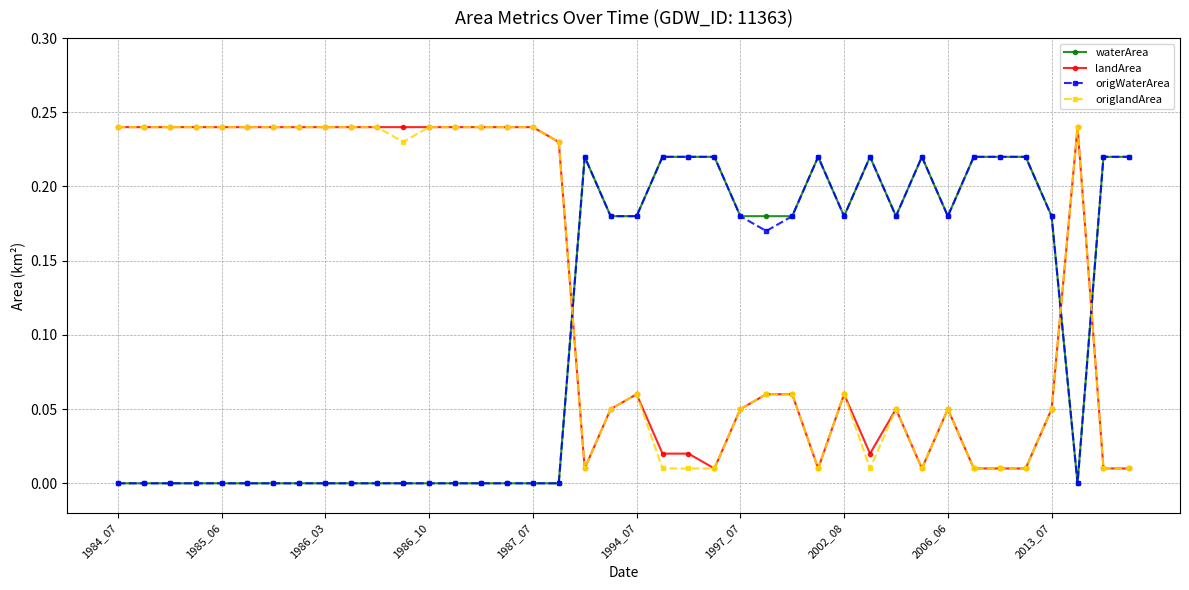

True or false: origlandArea has more than 0 points higher than both neighbors.

True